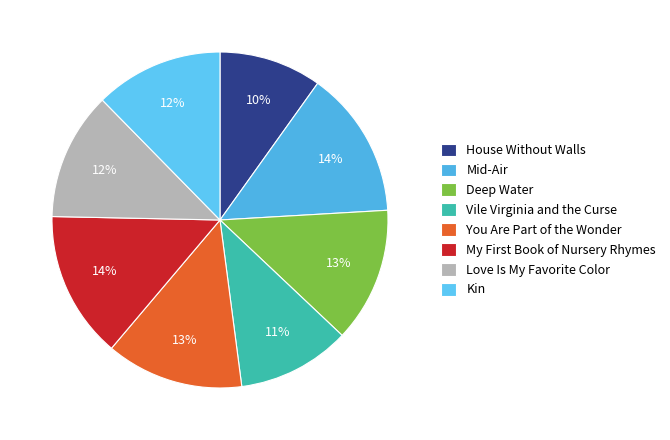

Does Vile Virginia and the Curse account for over 50% of the chart?

No